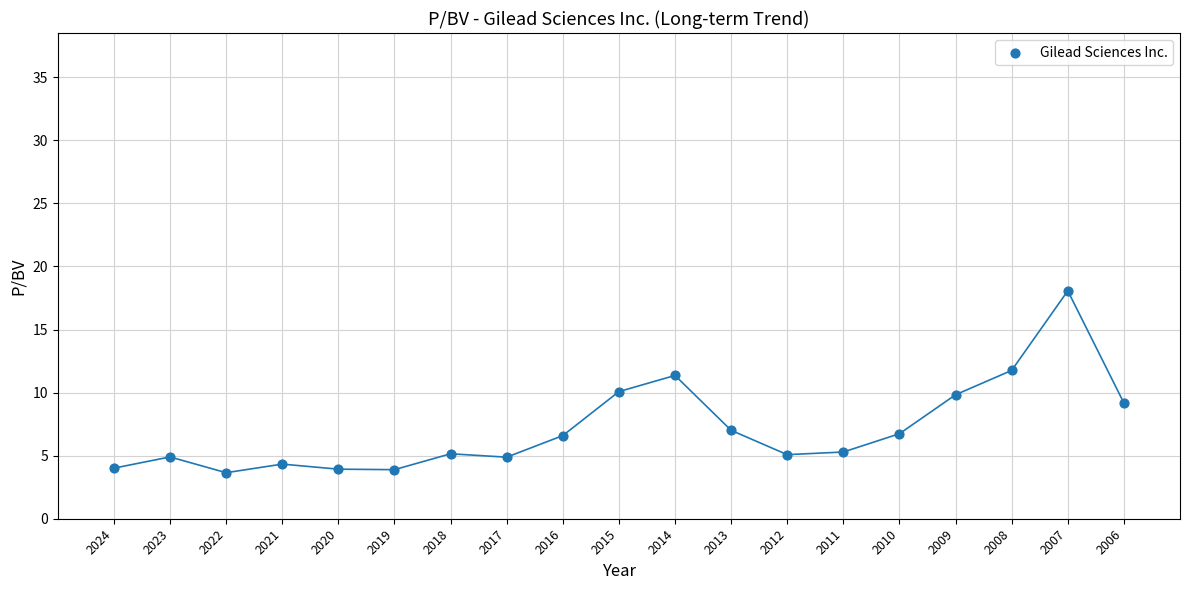

What is the range of Y values (max minus min)?

14.4